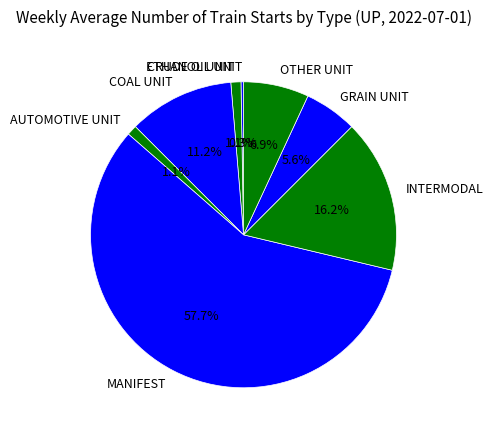

Which category has the biggest portion of the pie?

MANIFEST